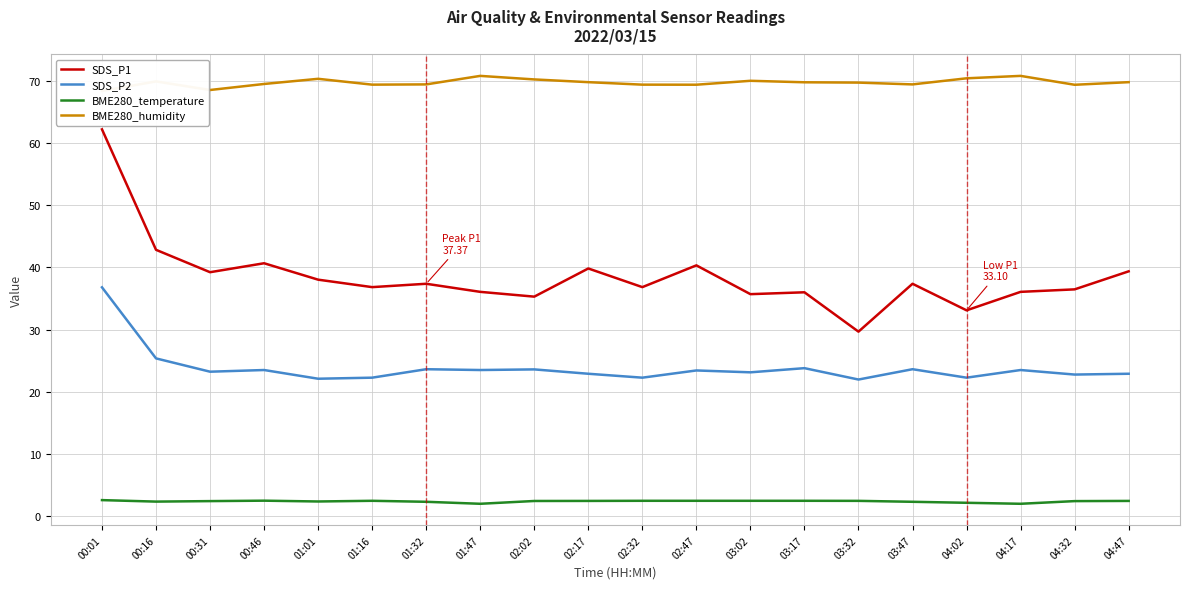

What is the spread (max minus min) of values at 01:32?

67.1